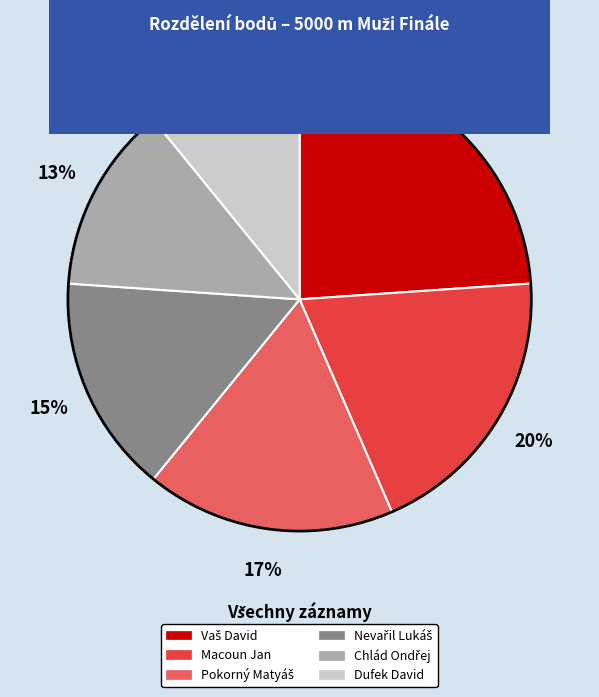

What percentage is the Macoun Jan slice, to the nearest percent?

20%